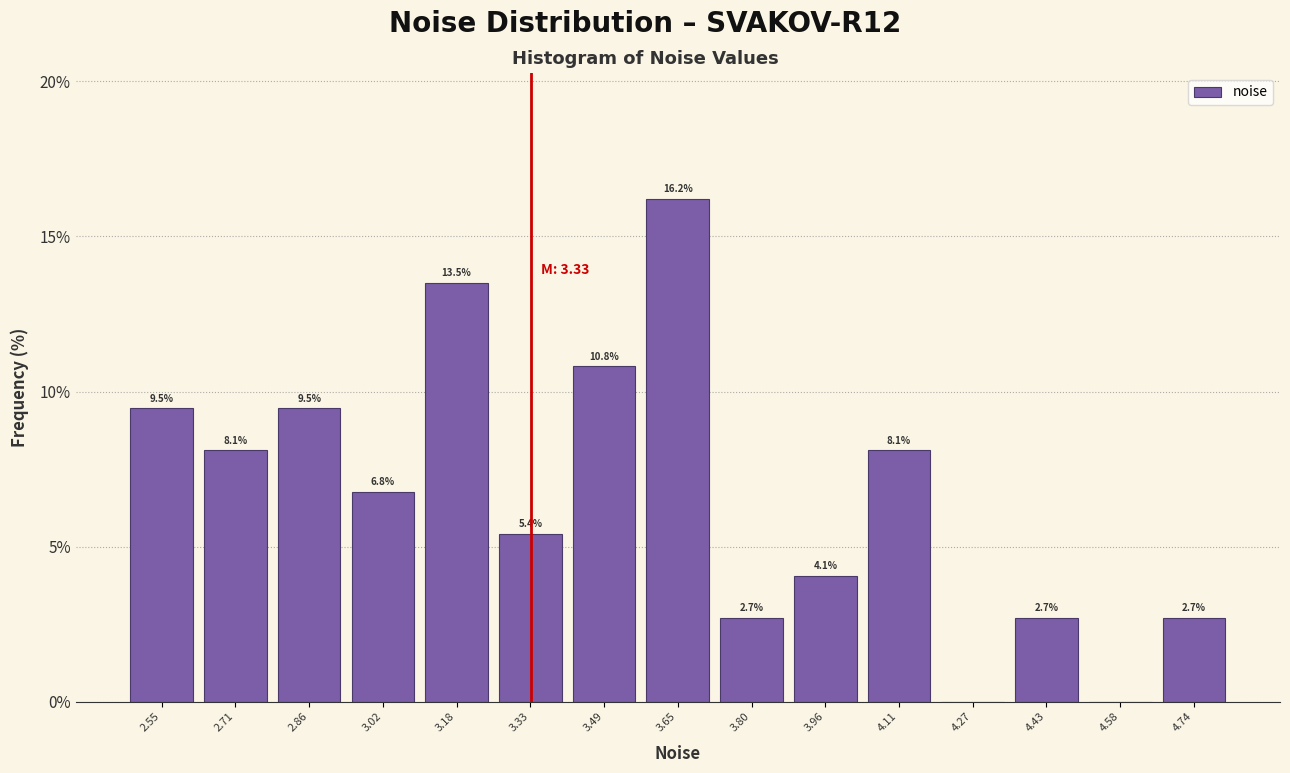

Which range on the x-axis has the tallest bar?

3.56 to 3.72